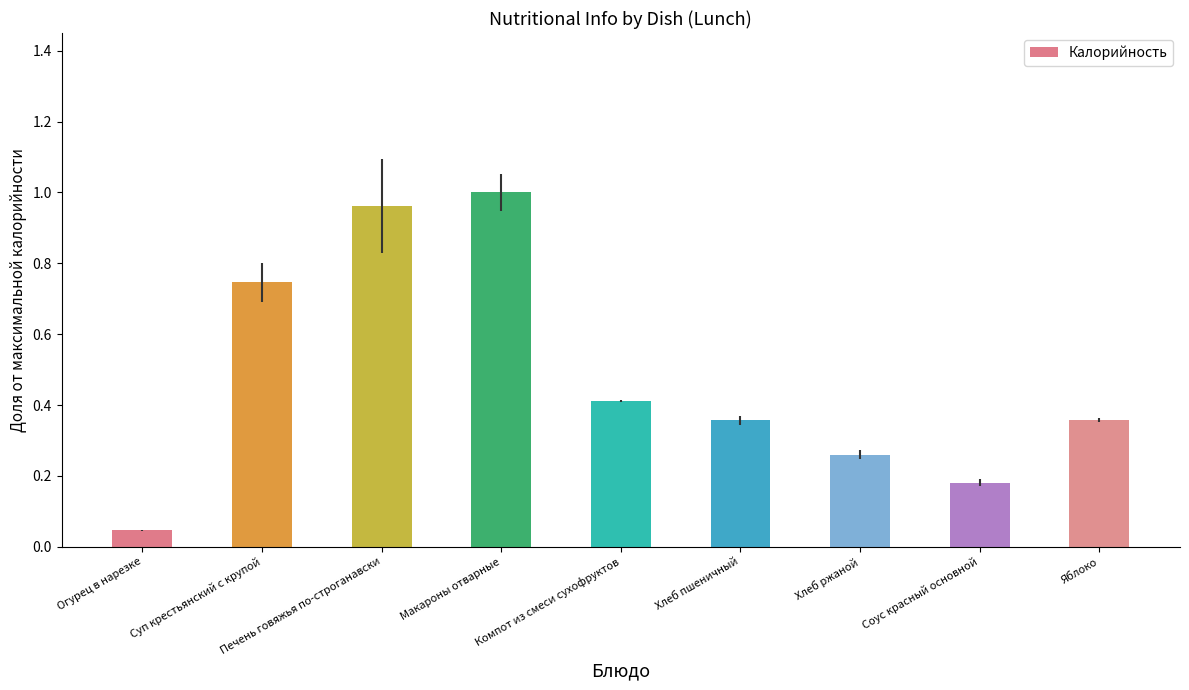

How many bars are there in total?

9